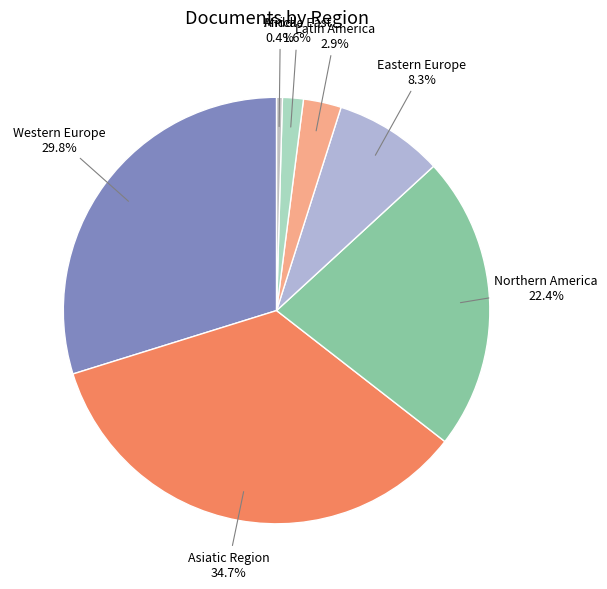

How many slices are in this pie chart?

7